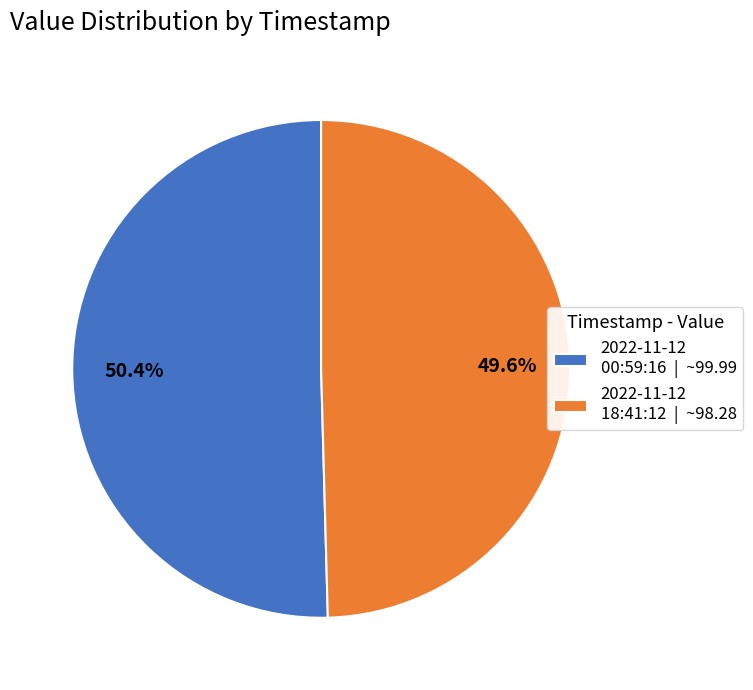

Do 2022-11-12 00:59:16 | ~99.99 and 2022-11-12 18:41:12 | ~98.28 together represent more than half of the pie?

Yes